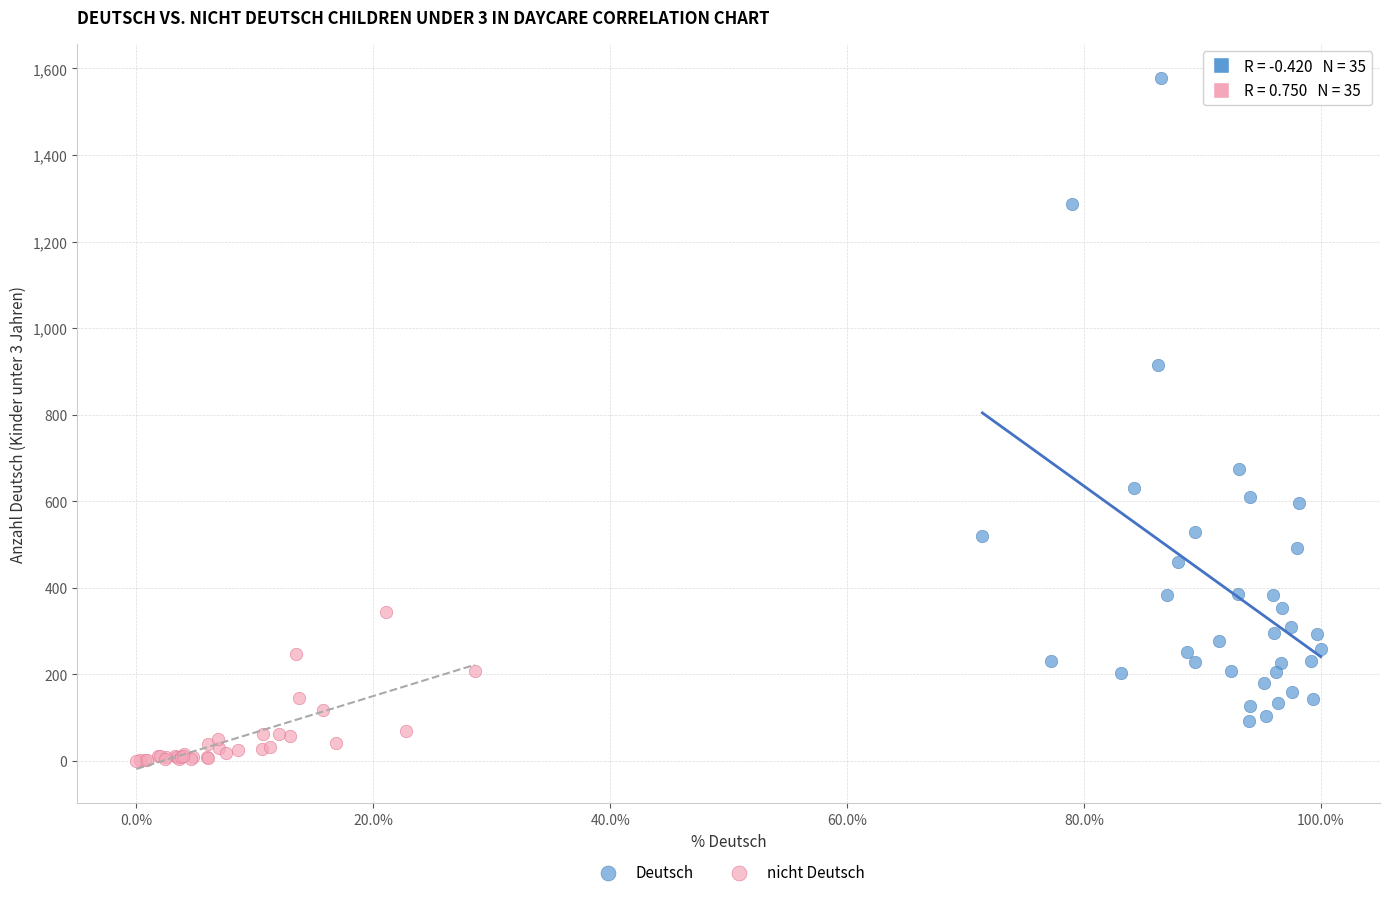

Which series reaches the minimum Y coordinate?

nicht Deutsch